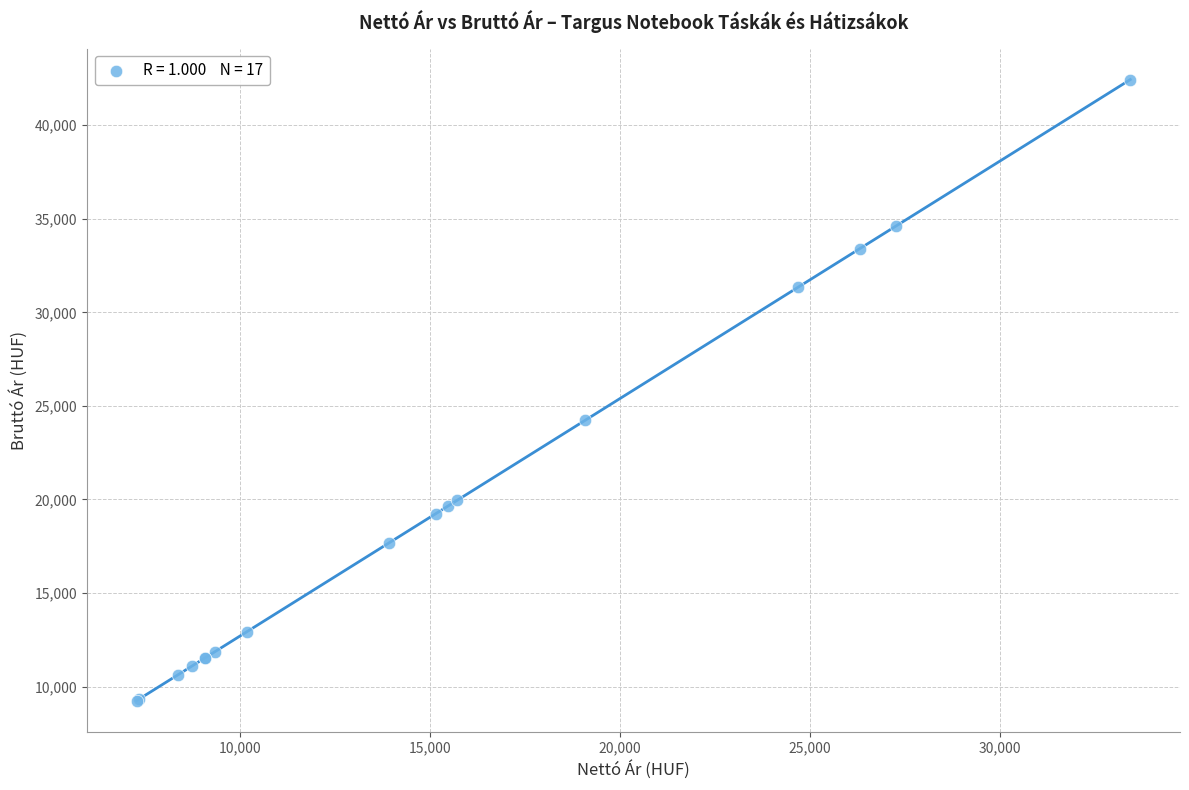

What Y value in the scatter plot is closest to 25844?

24232